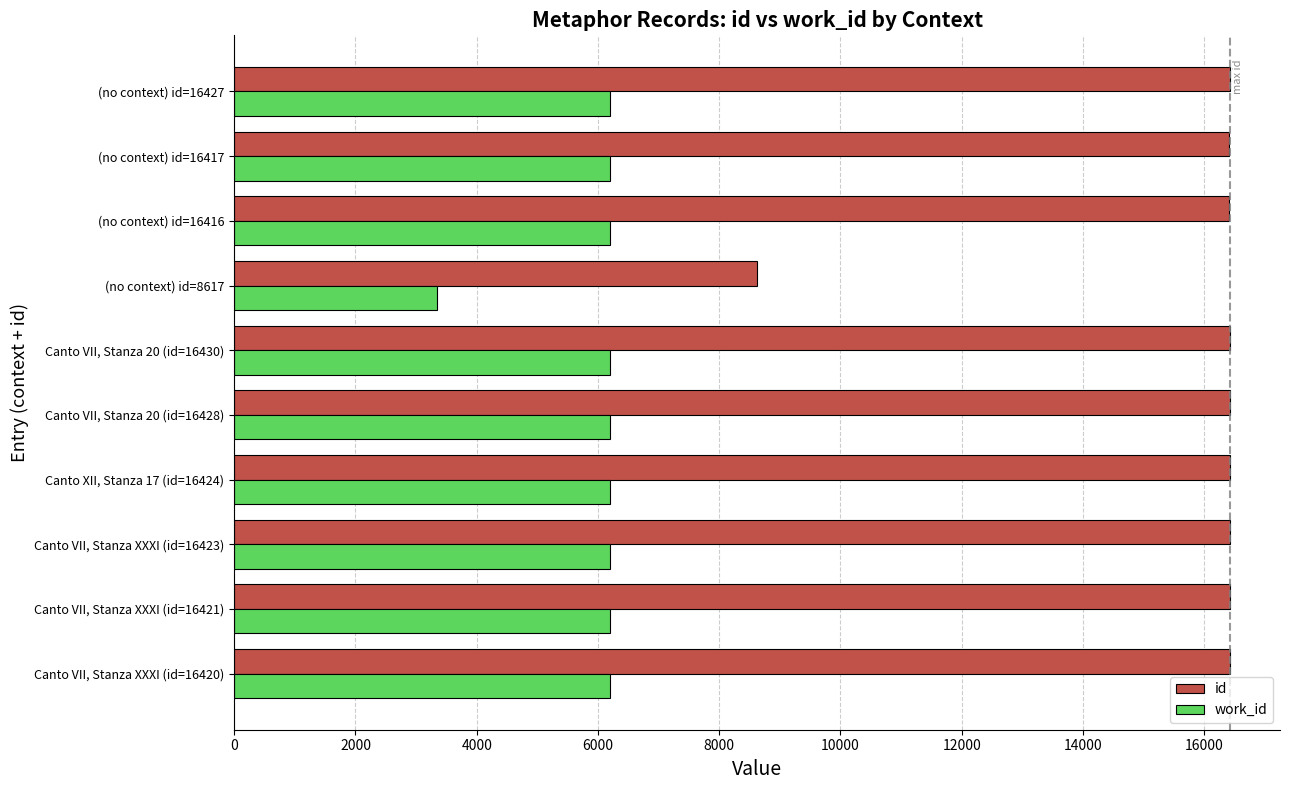

Is the value of id at Canto VII, Stanza 20 (id=16428) greater than the value of work_id at (no context) id=16427?

Yes